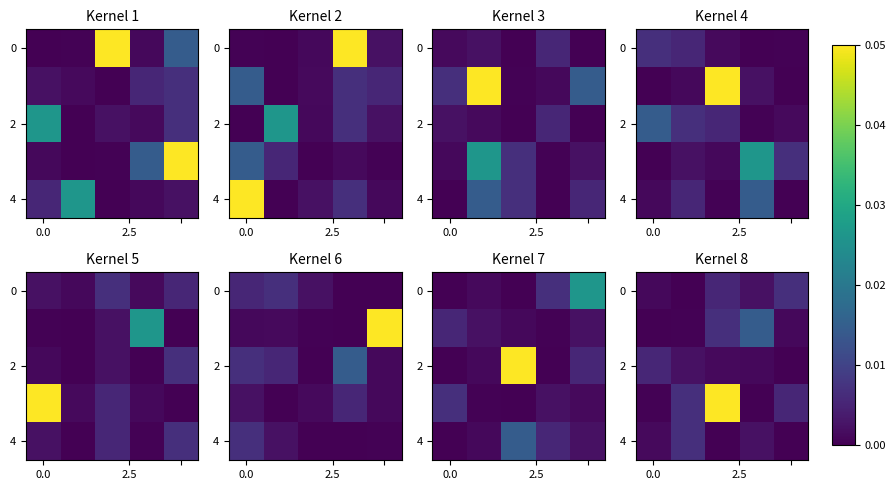

Which label corresponds to the largest value in the chart?

2